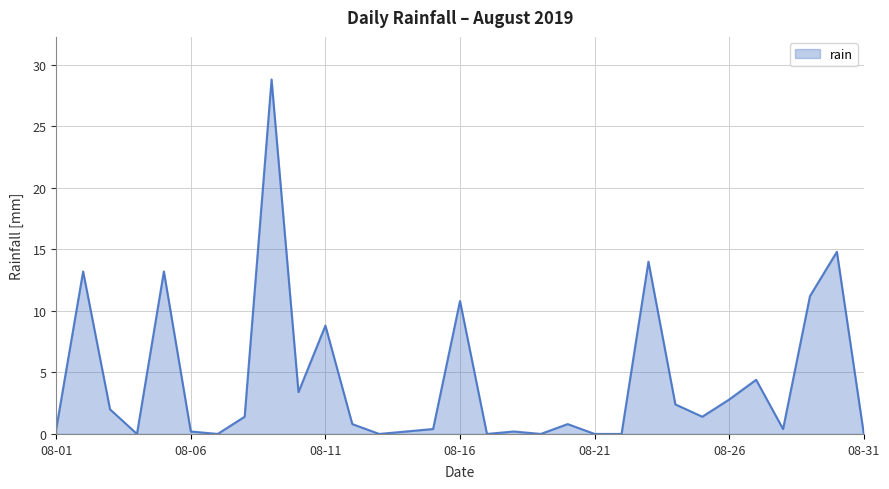

Reading right to left, list all the values displayed in this chart.

0.0	14.8	11.2	0.4	4.4	2.8	1.4	2.4	14.0	0.0	0.0	0.8	0.0	0.2	0.0	10.8	0.4	0.2	0.0	0.8	8.8	3.4	28.8	1.4	0.0	0.2	13.2	0.0	2.0	13.2	0.4